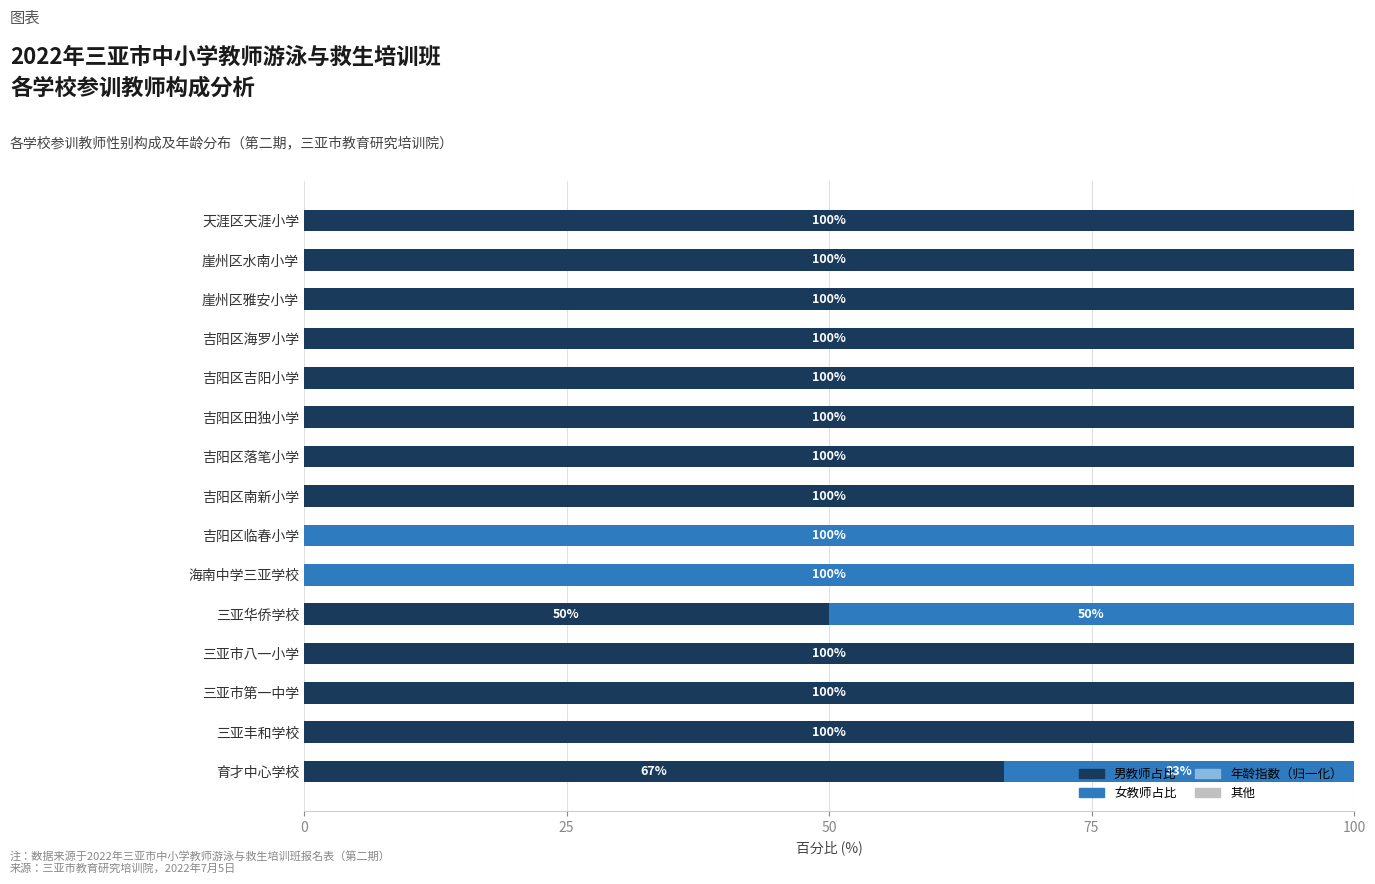

Is it true that 男教师占比 equals 144.2 at 吉阳区吉阳小学?

False